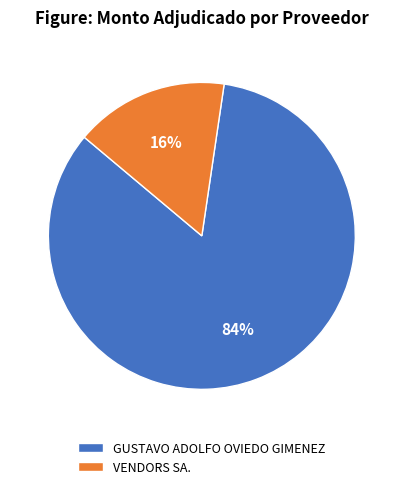

Which category accounts for the majority?

GUSTAVO ADOLFO OVIEDO GIMENEZ